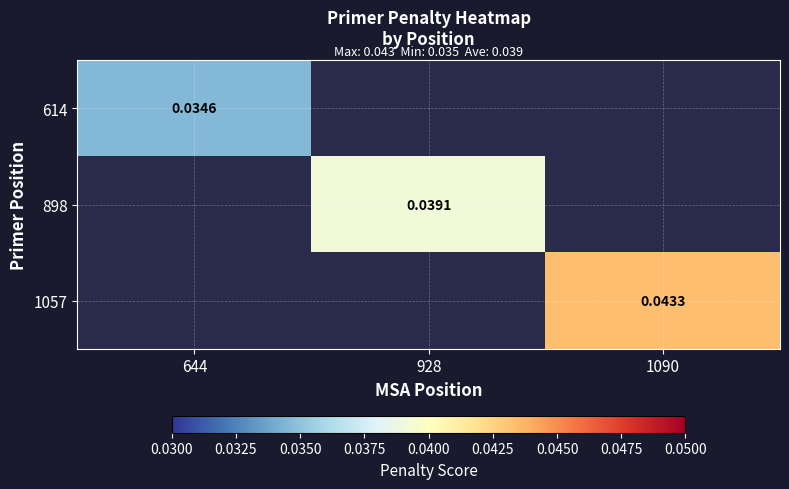

Is it true that 1057 equals 0.1 at 1090?

False